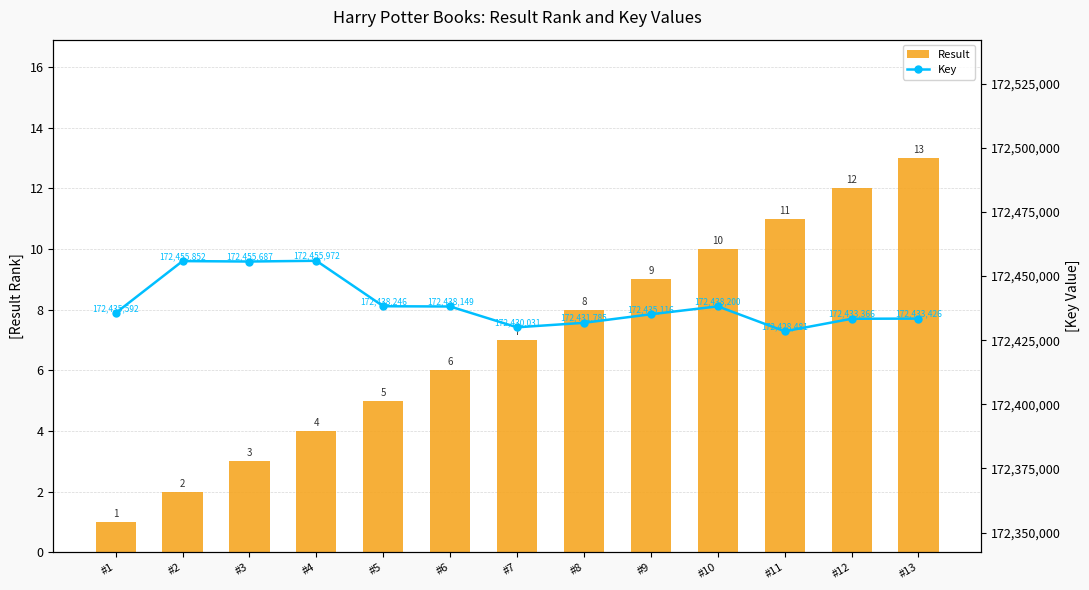

Between #9 and #6, which is larger?

#9